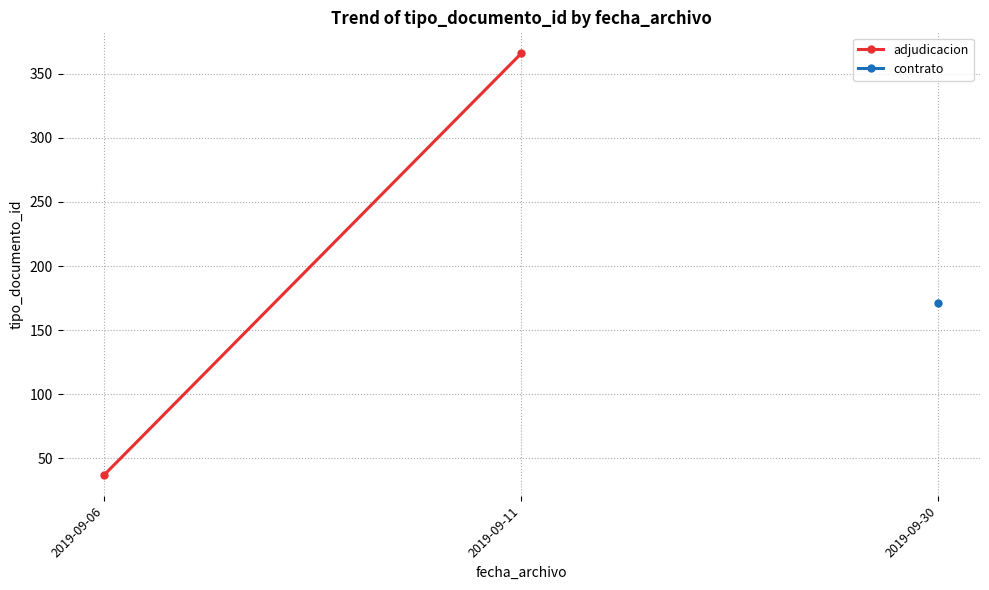

Is it true that the value at 2019-09-11 is 366?

True